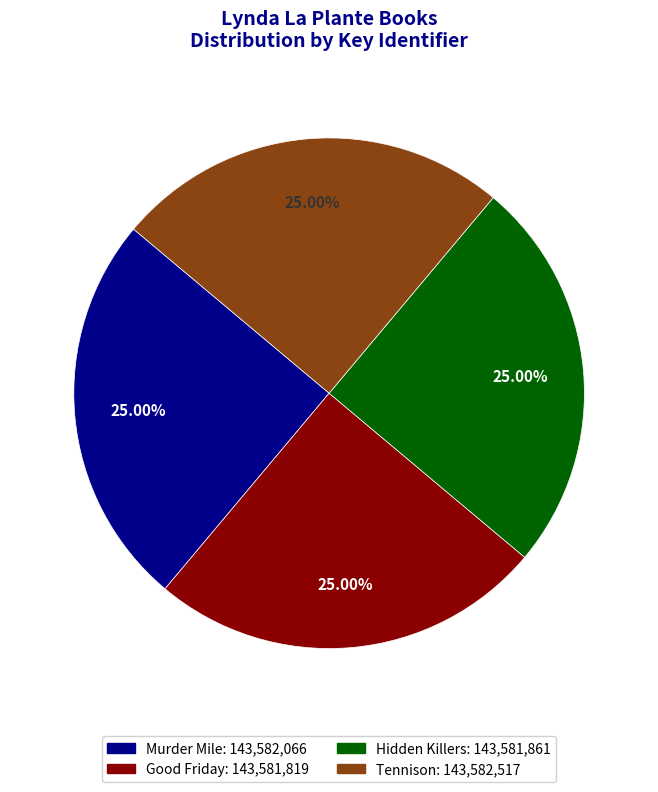

What is the ratio of the value at Murder Mile to the value at Good Friday?

1.0